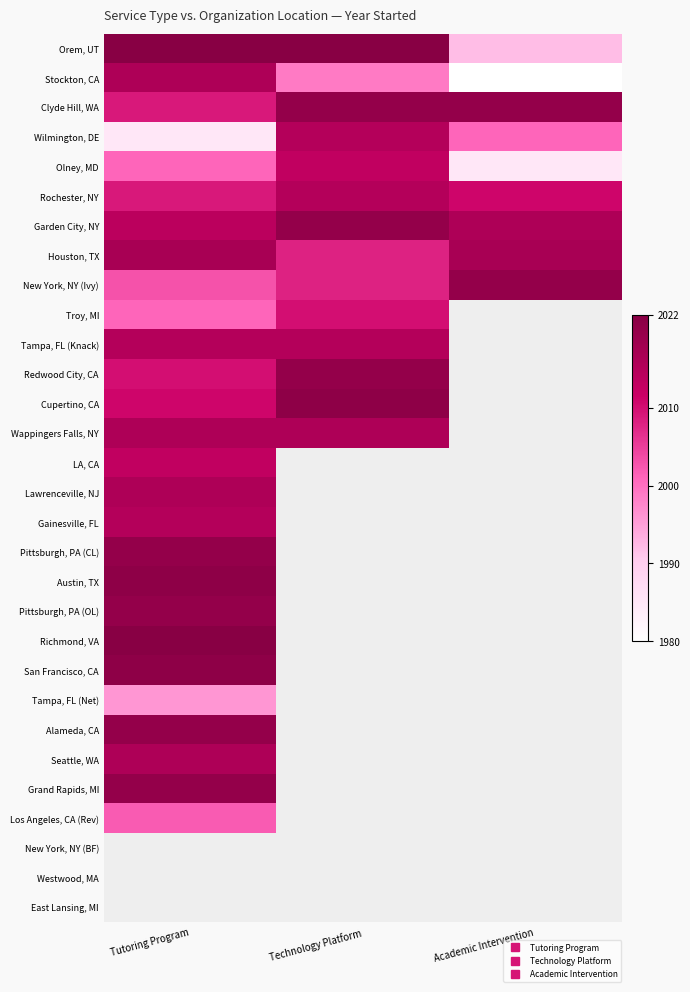

What is the sum of all Clyde Hill, WA values?

6049.0